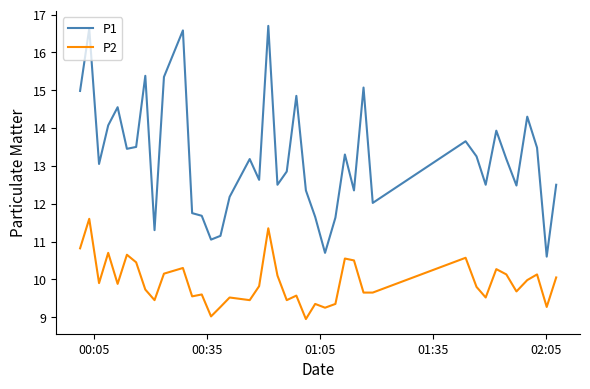

How many lines are shown in the chart?

2